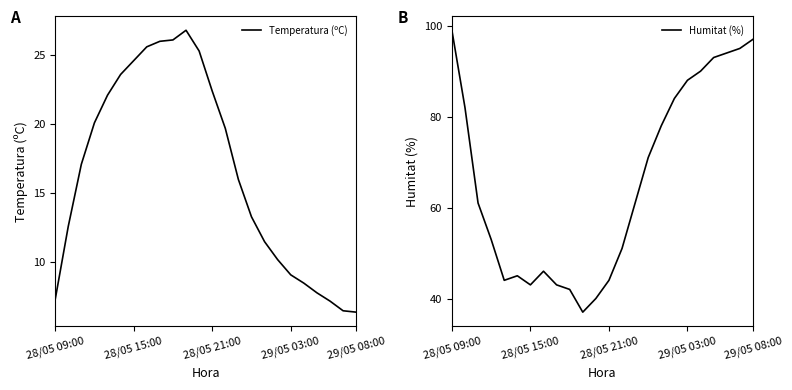

What position from the left is 15?

16